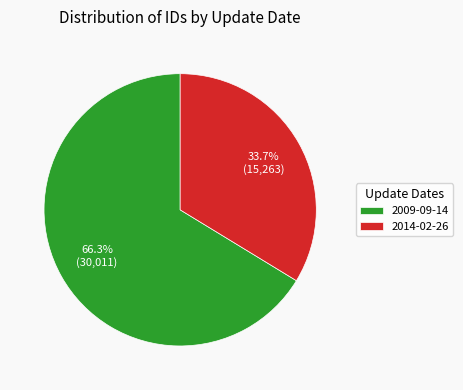

To the nearest percent, what percentage of the pie is 2009-09-14?

66%